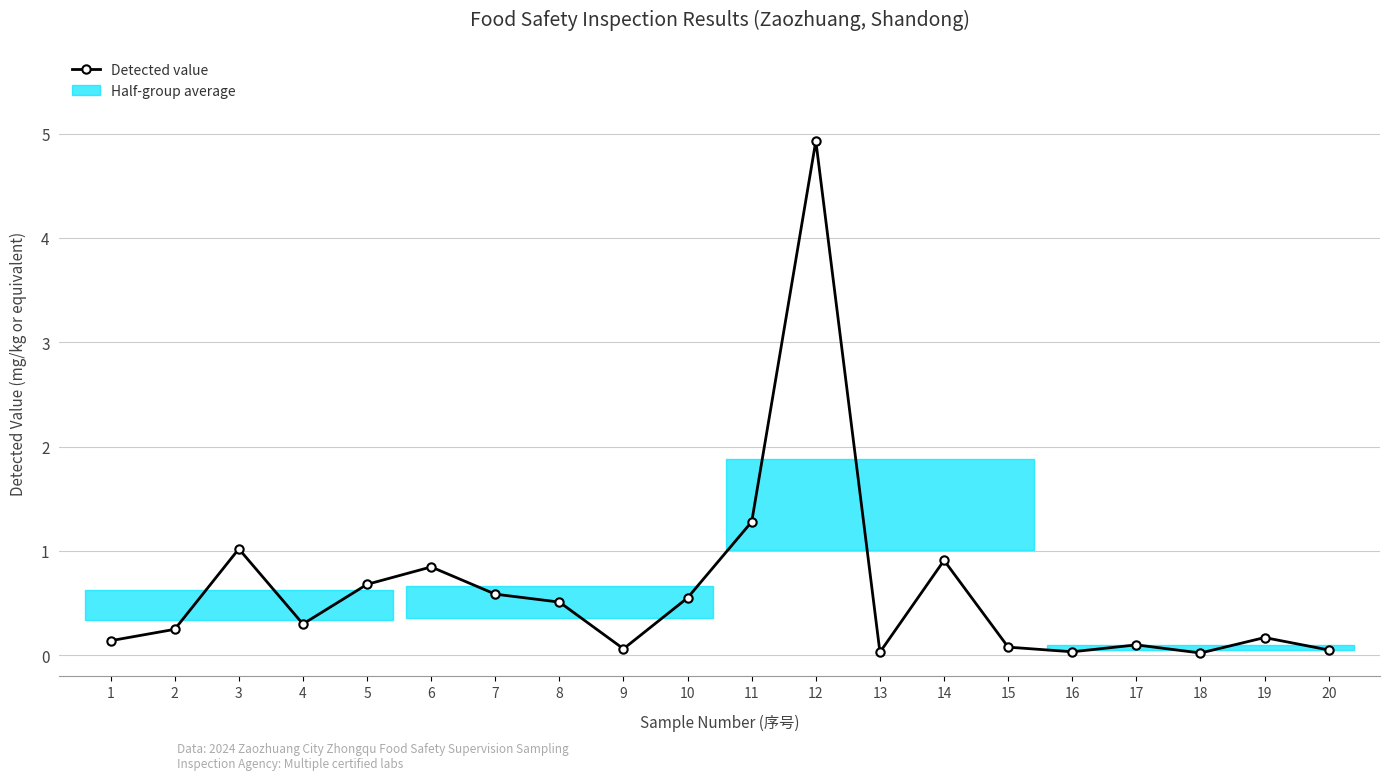

Does the chart have visible grid lines?

Yes